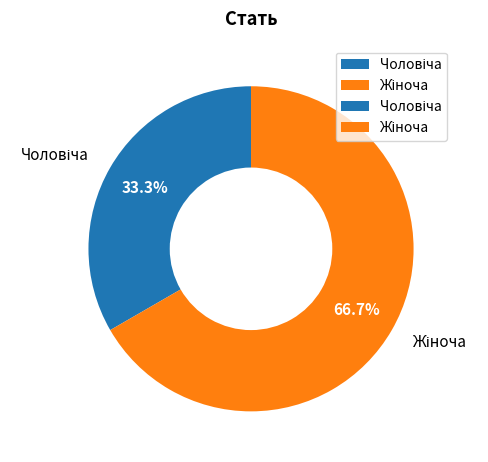

Does any single category account for the majority?

Yes